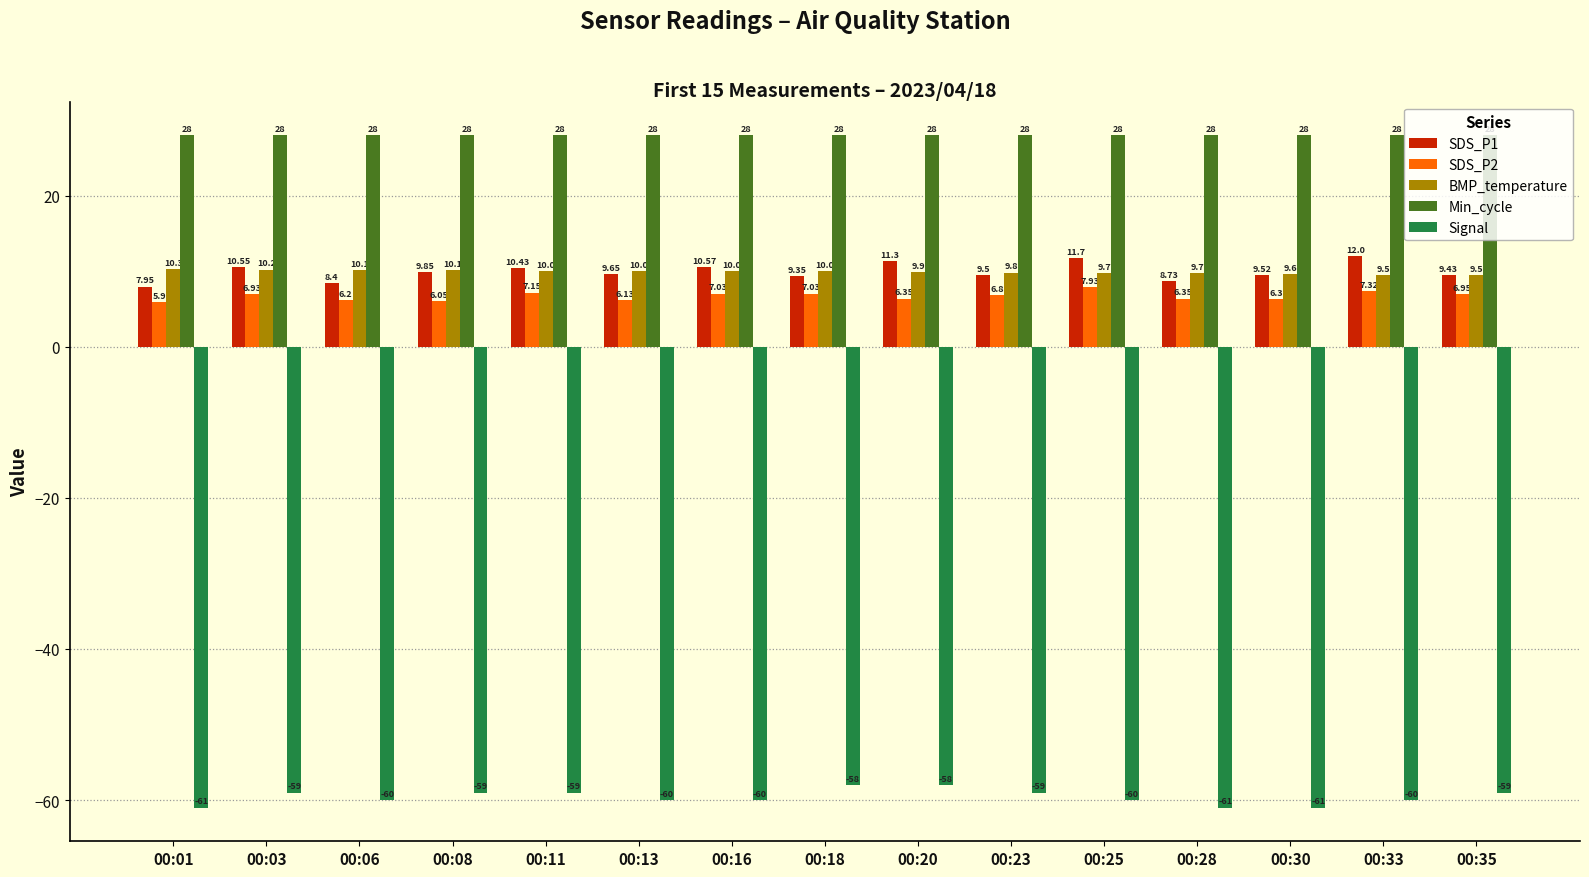

Which series changed the most between 00:13 and 00:23?

Signal